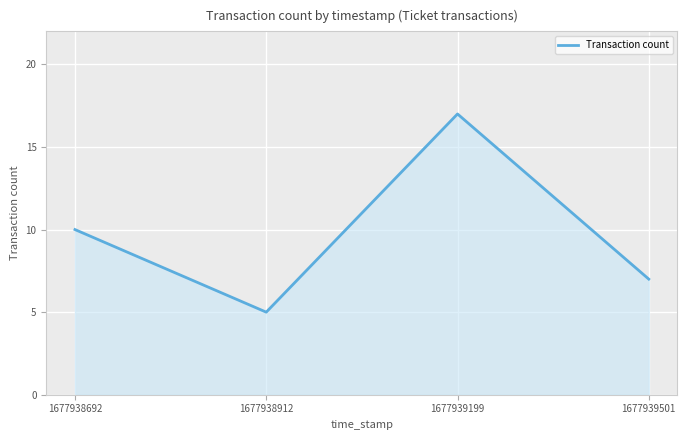

Reading right to left, transcribe all the data shown in this chart.

1677939501=7	1677939199=17	1677938912=5	1677938692=10